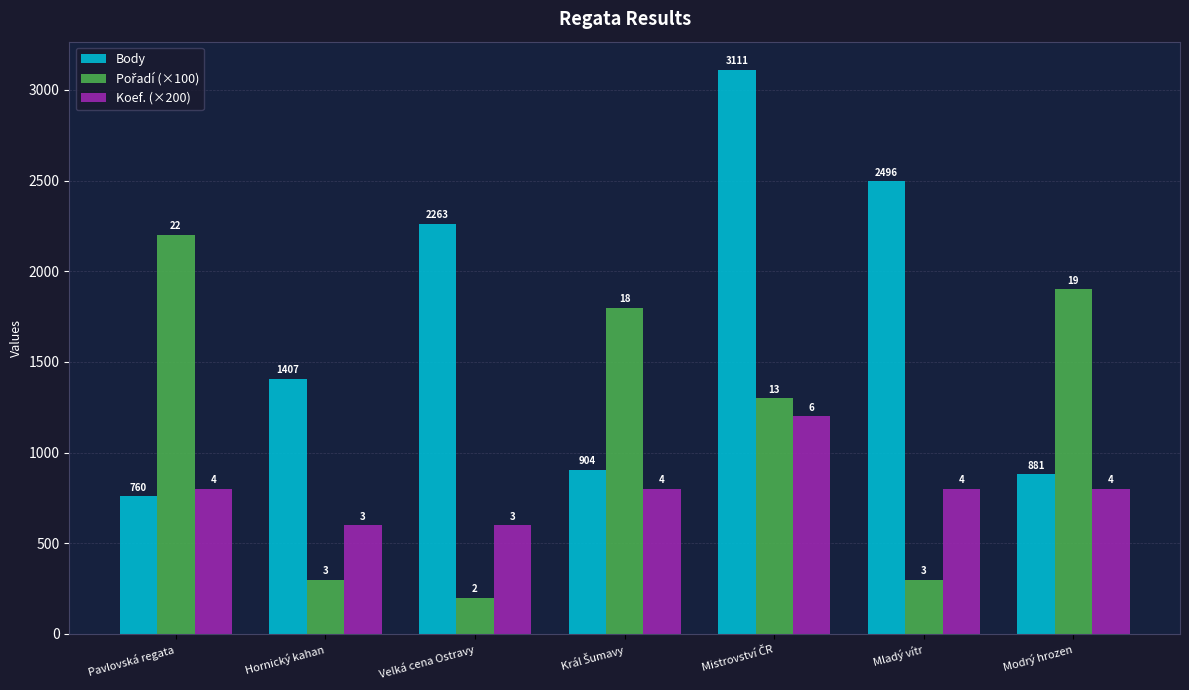

Reading left to right, what are all the values shown in this chart?

Body: 760	1407	2263	904	3111	2496	881
Pořadí (×100): 2200	300	200	1800	1300	300	1900
Koef. (×200): 800	600	600	800	1200	800	800